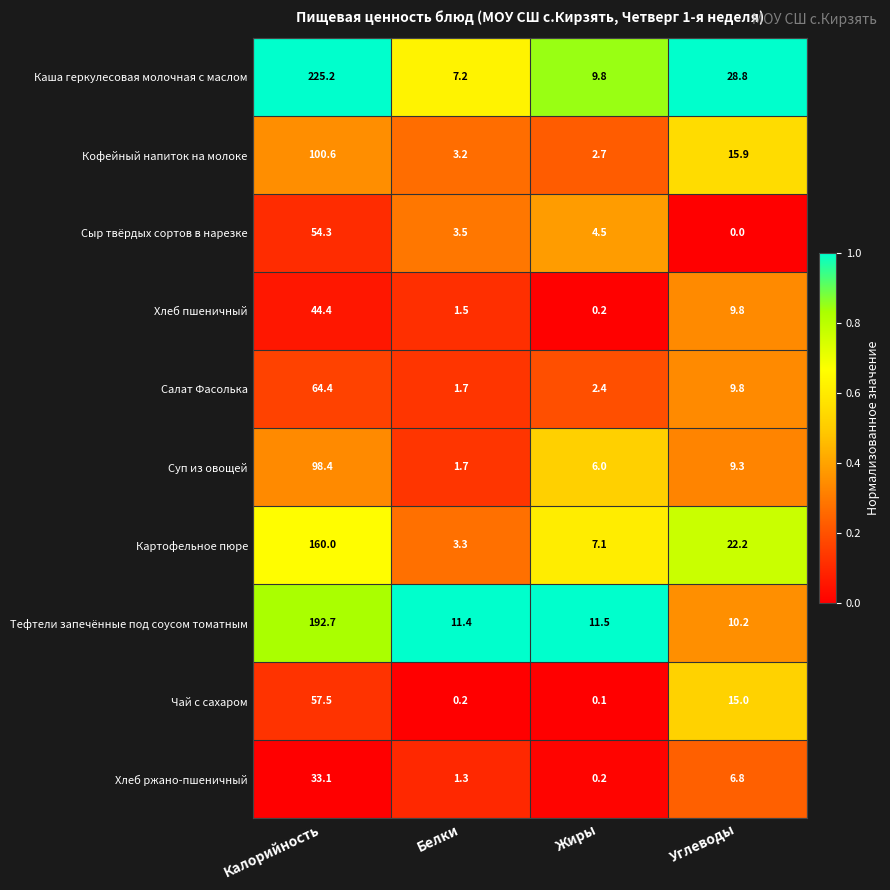

What is the sum of all Салат Фасолька values?

78.3